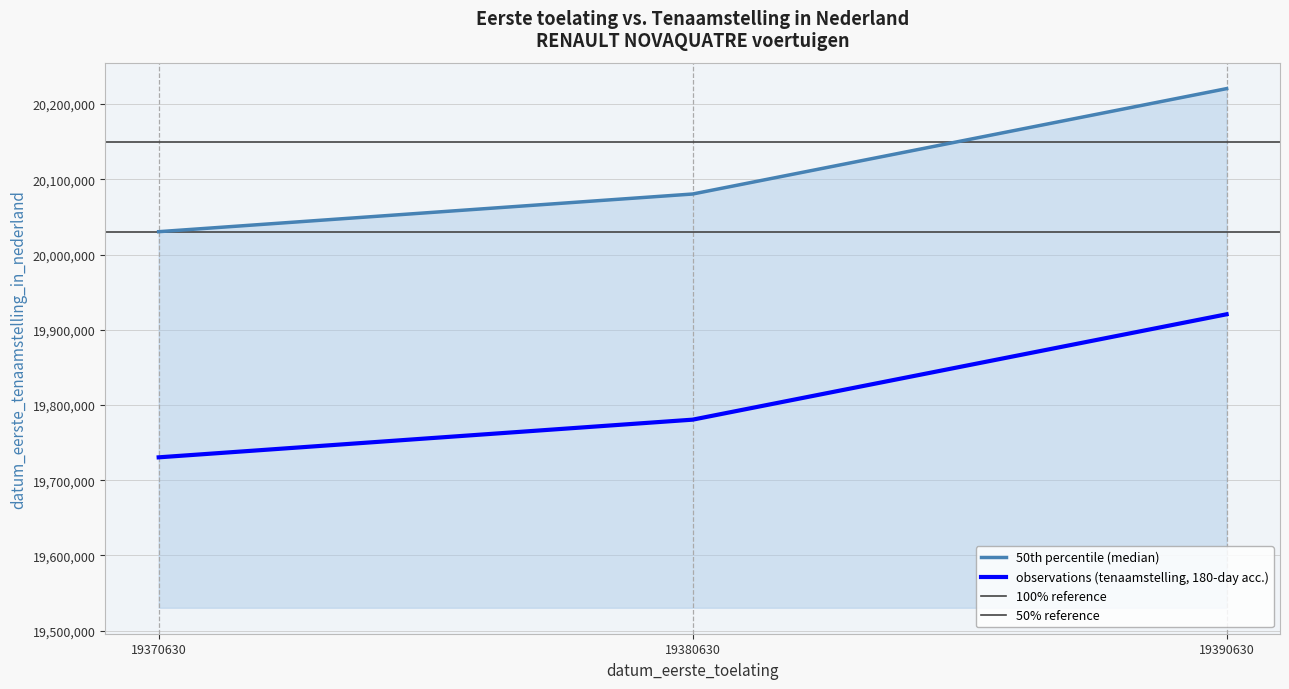

What is the minimum value shown in the chart?

20030416